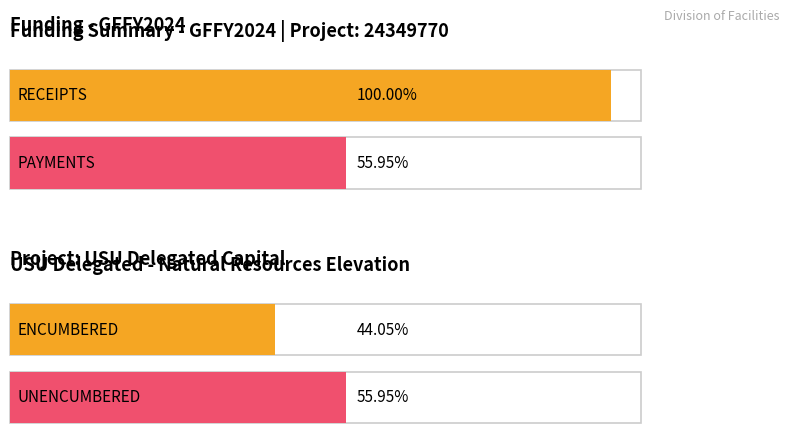

Are the bars grouped side by side (vs. stacked)?

Yes